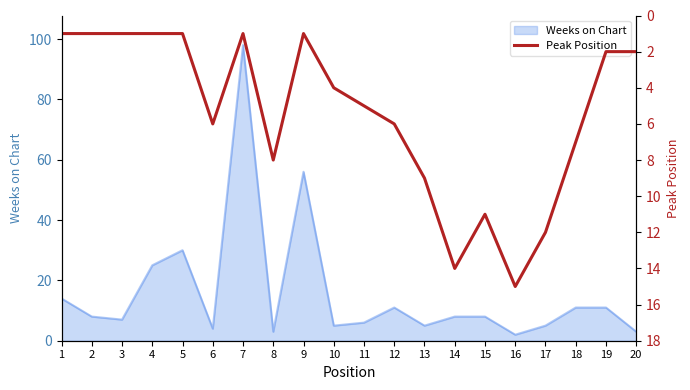

What is the maximum value for Weeks on Chart?

98